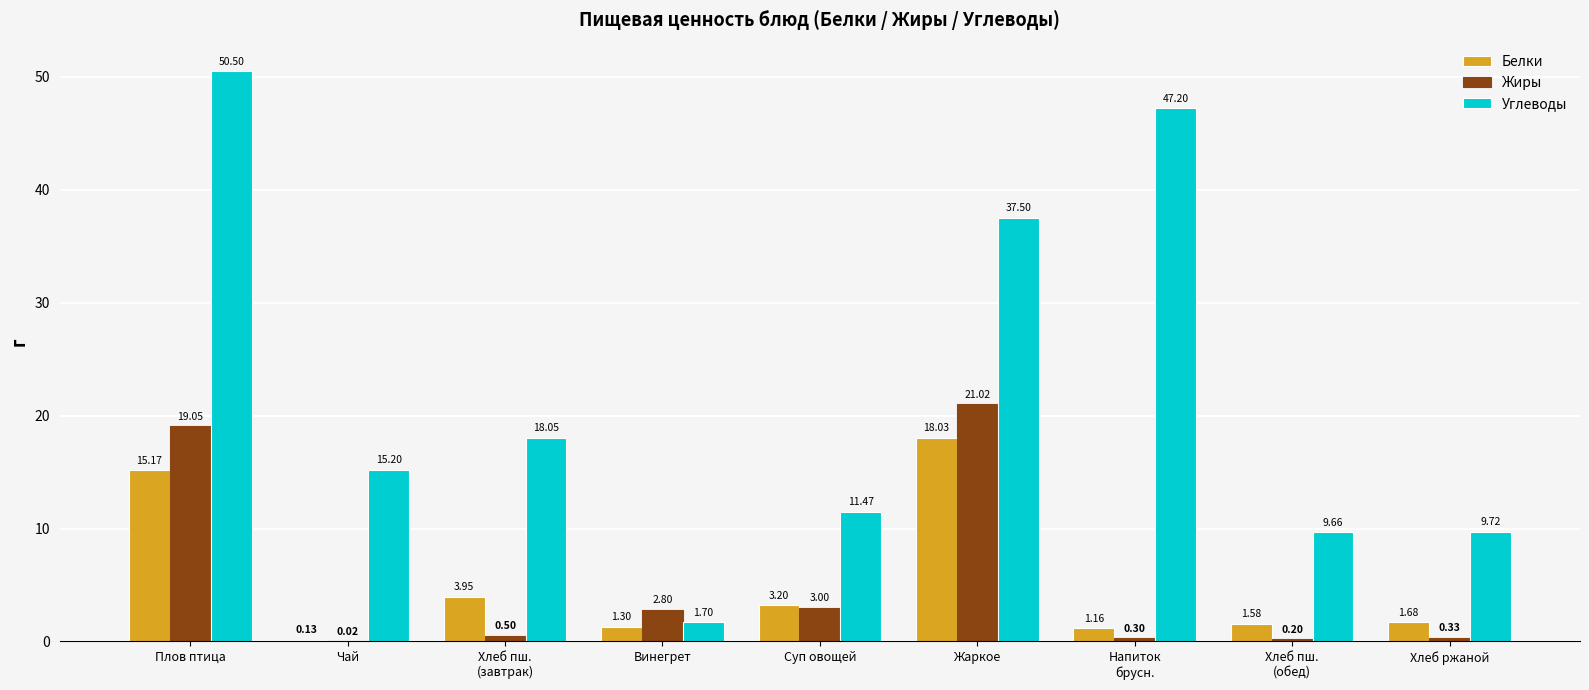

Which series has the widest spread of values?

Углеводы